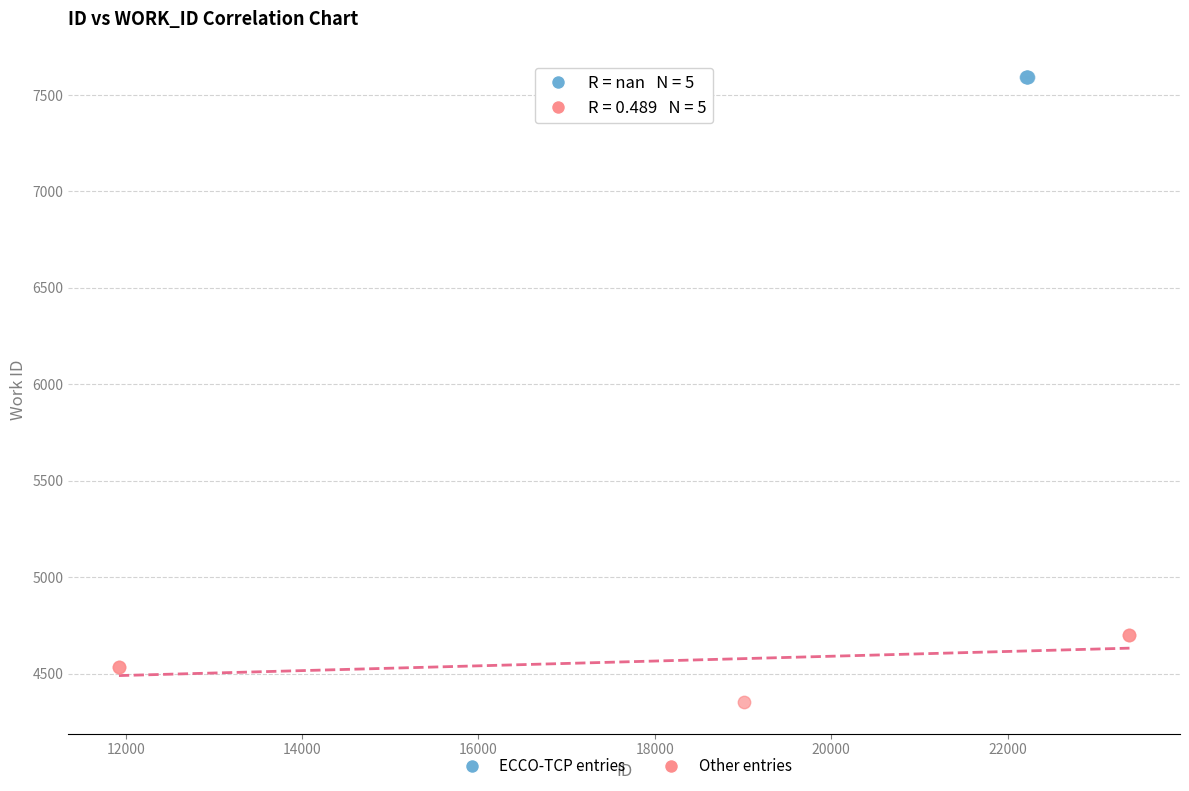

Which series contains the lowest Y value?

Other entries